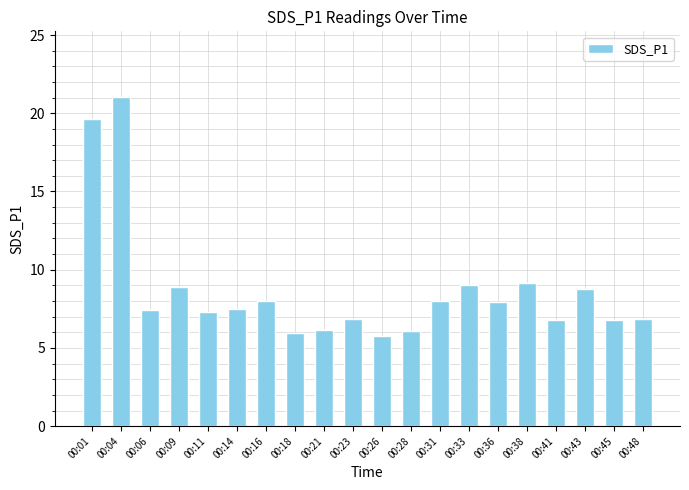

The chart shows a value of 8.0 at 00:16. True or false?

True